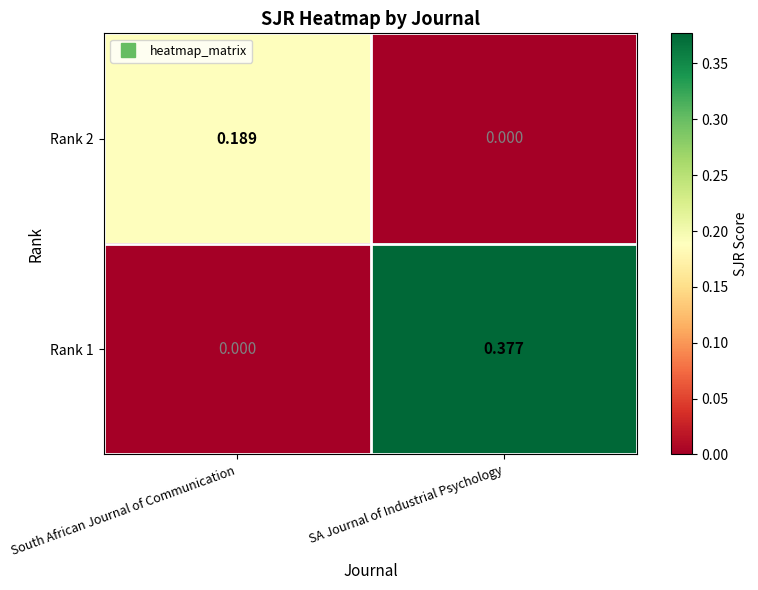

Rank the series by their average value, from highest to lowest.

Rank 1, Rank 2